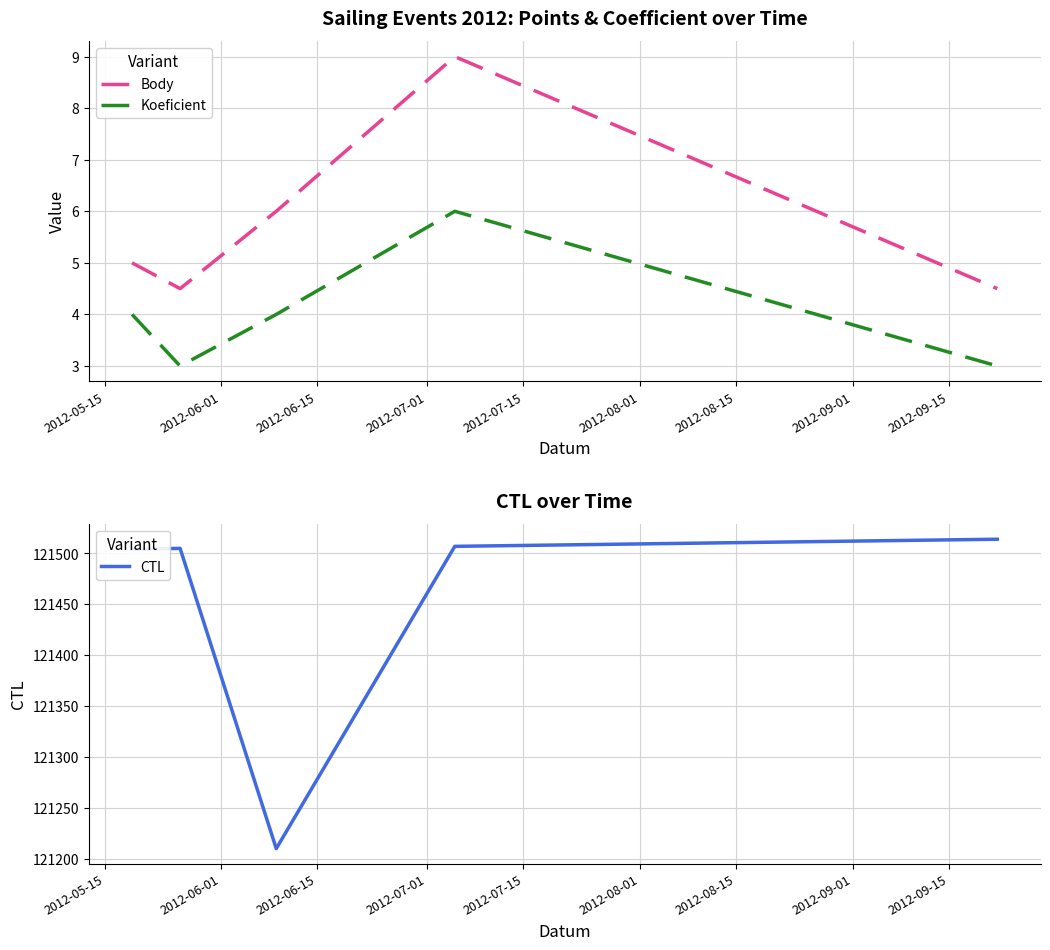

What is the highest value of the Koeficient series?

6.0